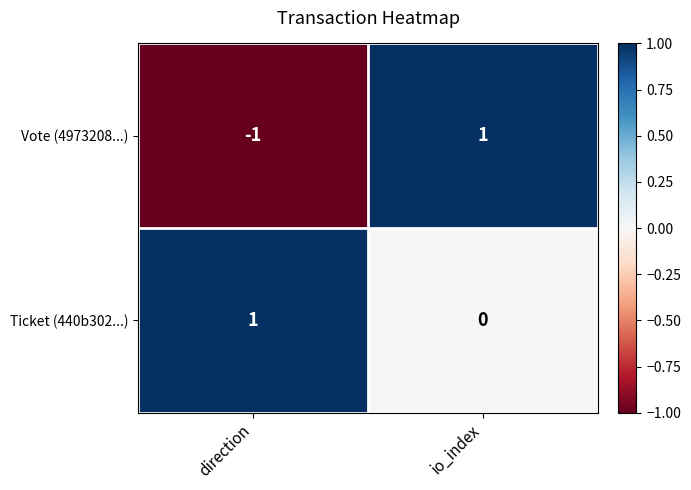

What is the total value across all series at io_index?

1